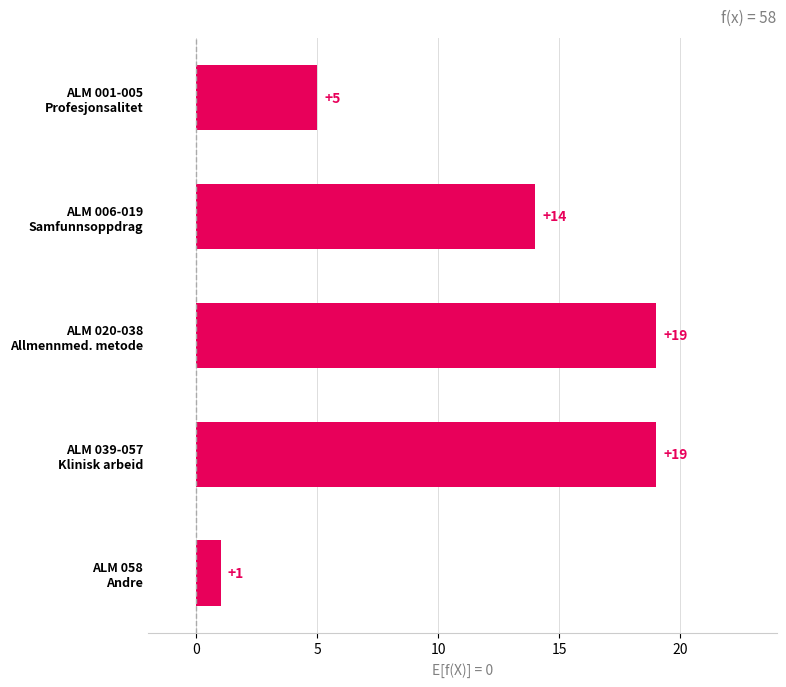

What is the difference between the maximum and second lowest values?

14